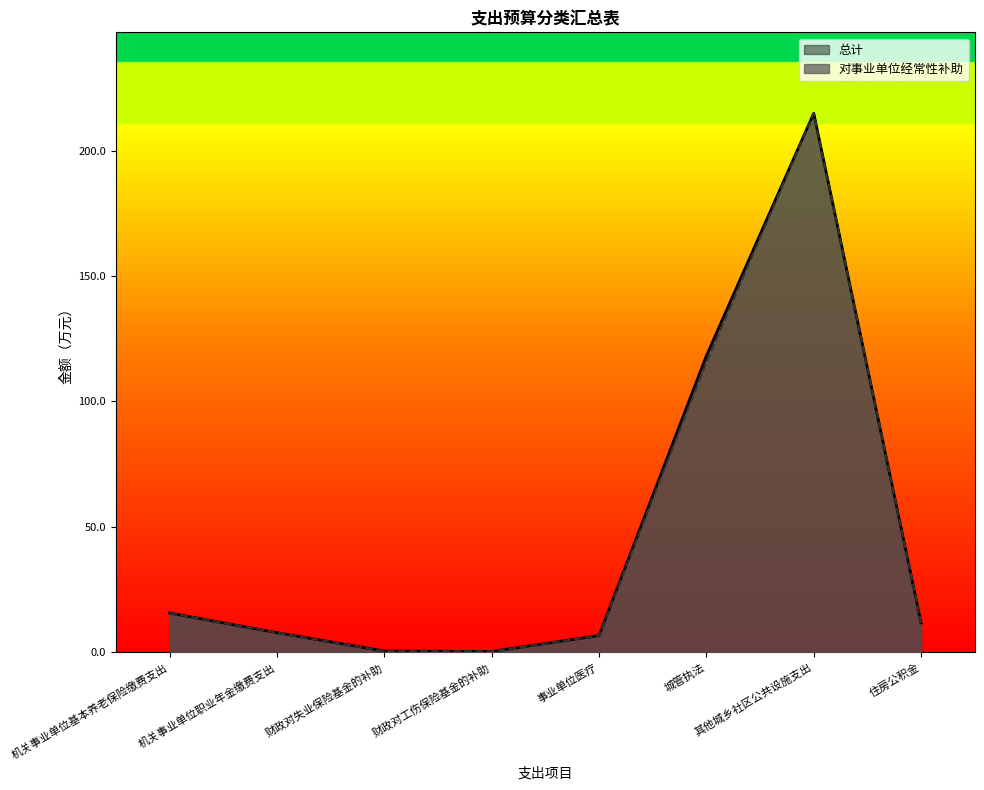

The 对事业单位经常性补助 series shows 4.5 at 事业单位医疗. True or false?

False